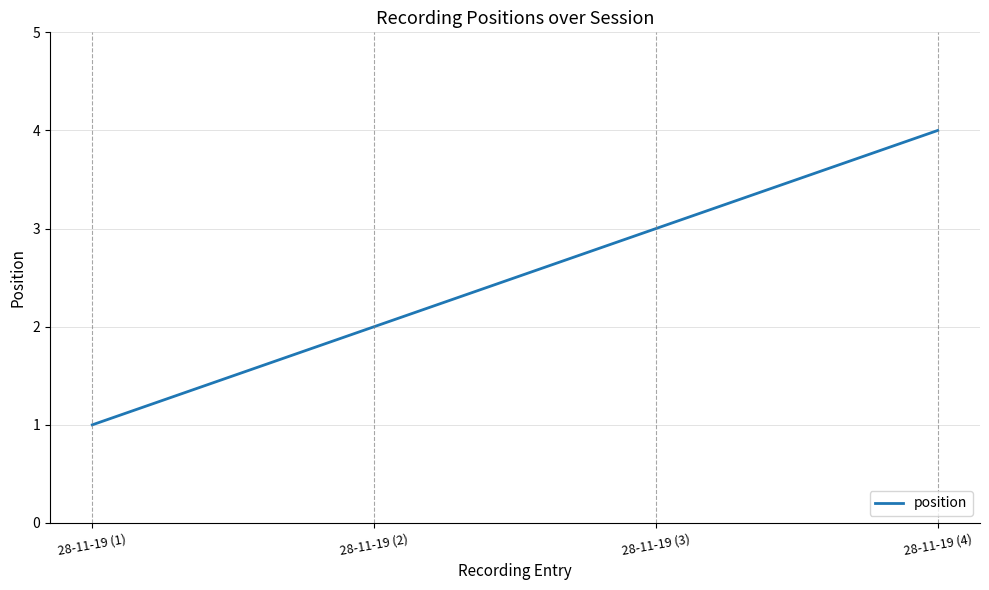

Does the chart display data point markers on the line(s)?

No